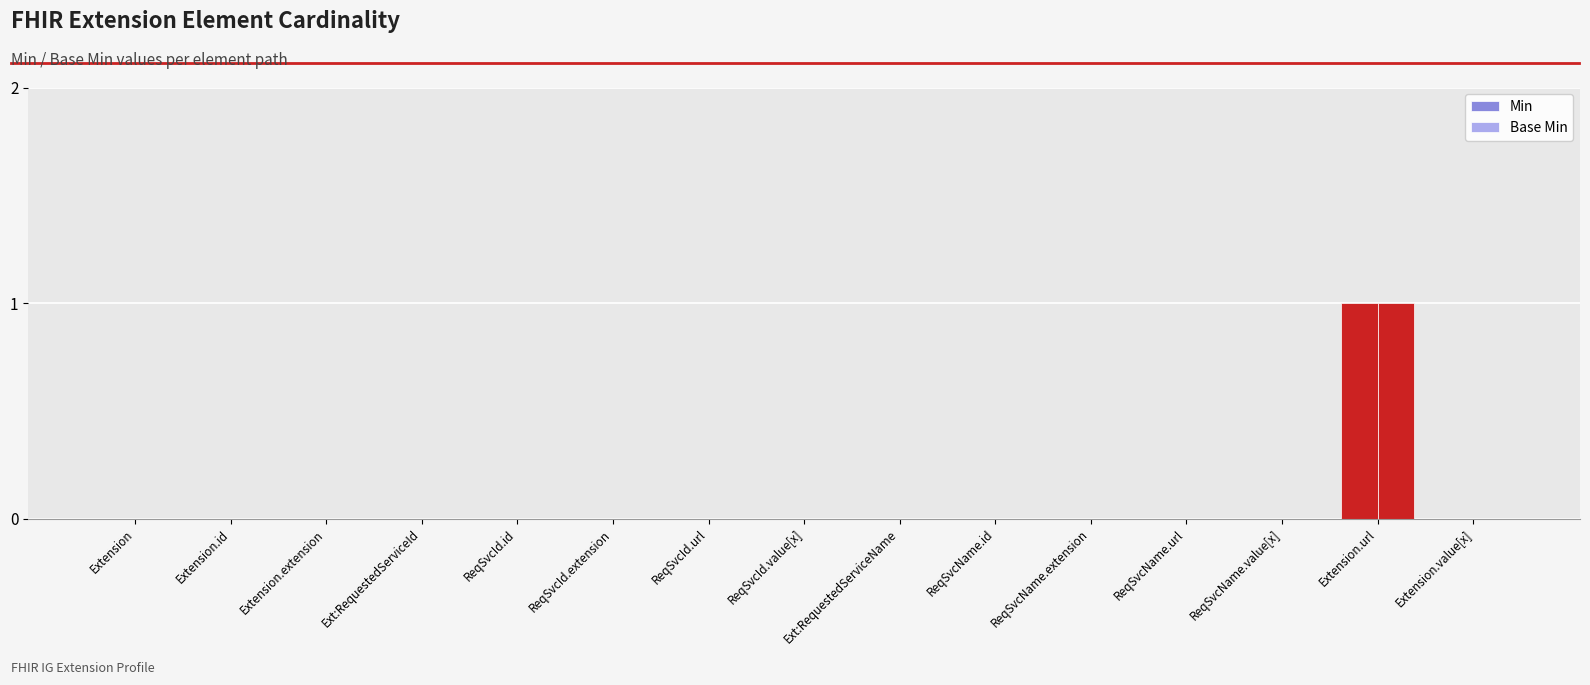

How many groups of bars are there?

15